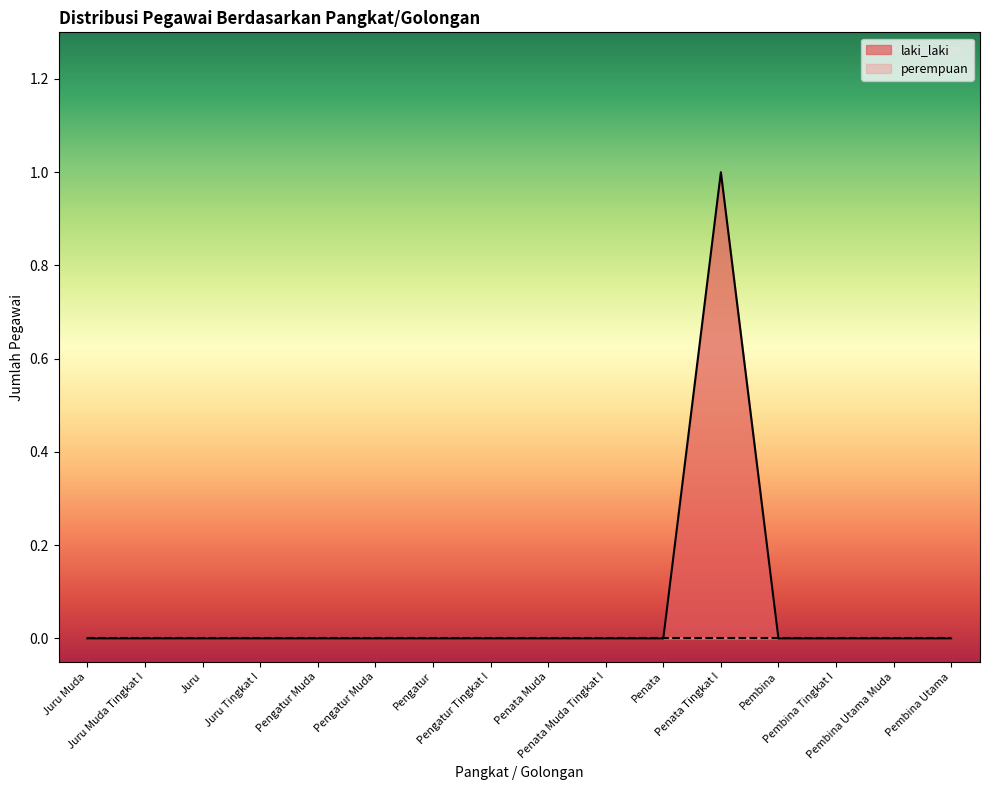

What is the maximum value shown in the chart?

1